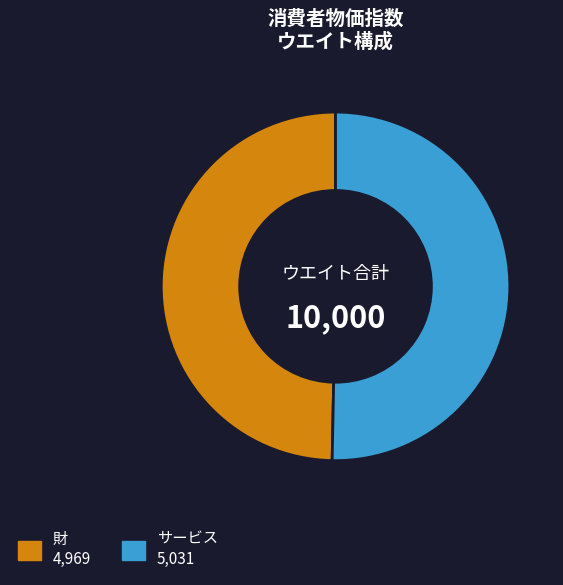

Is it true that 財 is 50% of the pie?

True